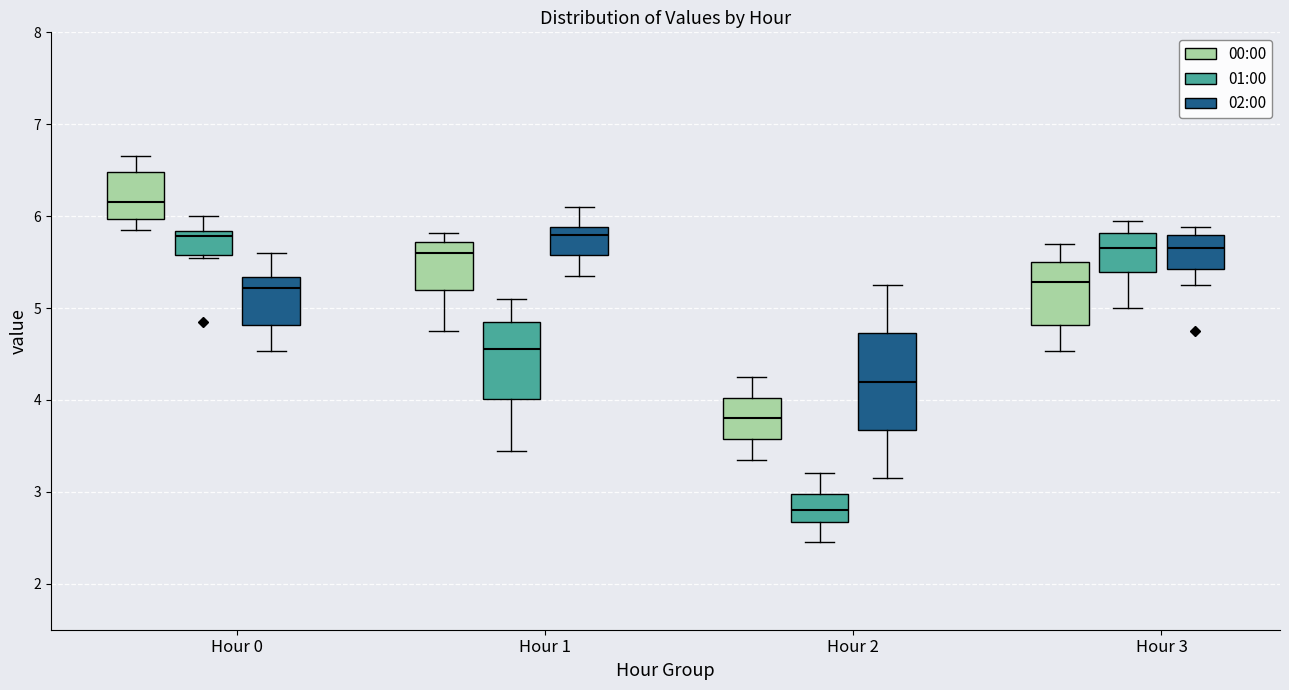

Where is the upper edge of the box for Hour 2 (00:00) on the y-axis? The values are not printed on the chart, so give them approximately, as read against the axis.

4.0